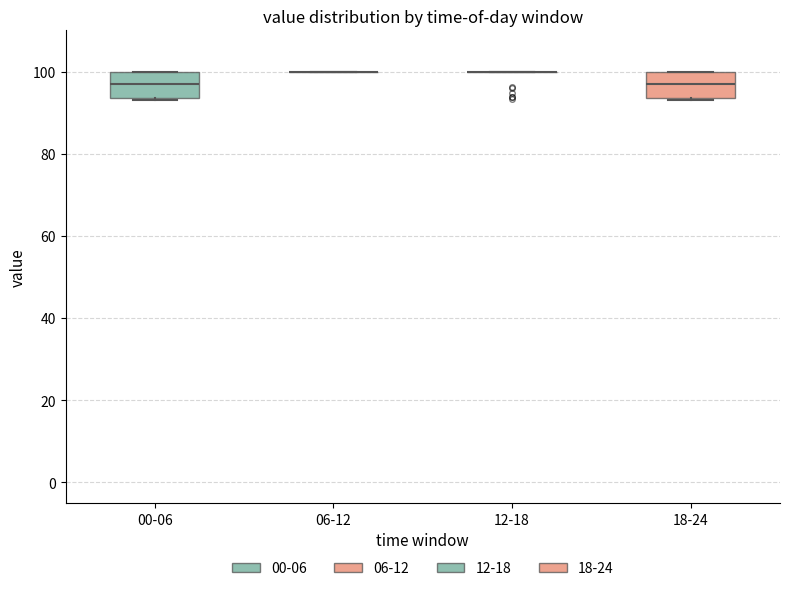

Reading left to right, read every box against the y-axis: the position of its median line, the range the box covers, and the ends of its whiskers. The values are not printed on the chart, so give them approximately, as read against the axis.

00-06: median 96, box 94 to 100, whiskers 94 to 100
06-12: box collapsed to a line at 100, whiskers 100 to 100
12-18: box collapsed to a line at 100, whiskers 100 to 100
18-24: median 96, box 94 to 100, whiskers 94 to 100